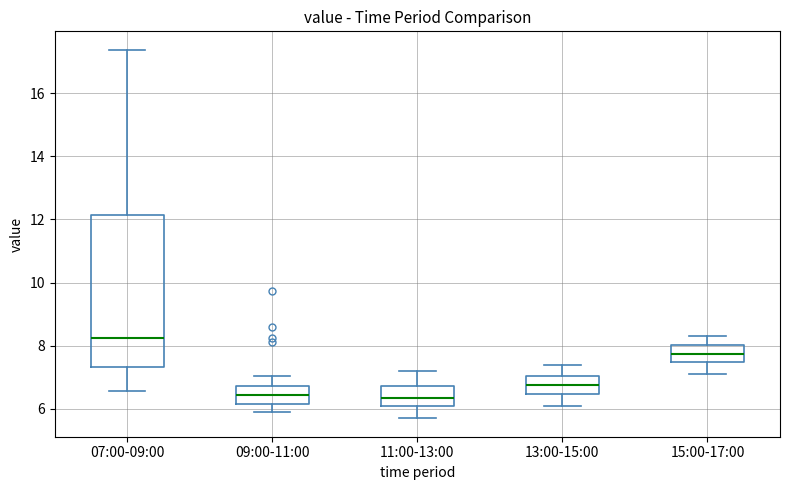

Where does the lower whisker of the box for 13:00-15:00 end on the y-axis? The values are not printed on the chart, so give them approximately, as read against the axis.

6.2